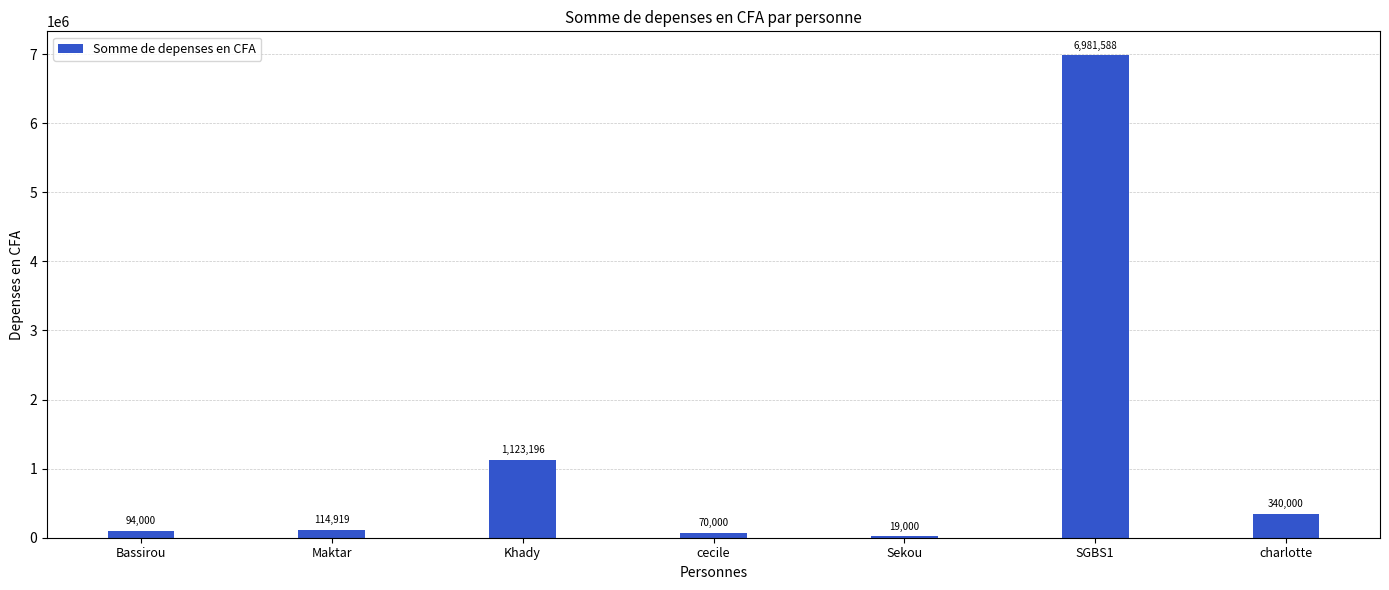

Between cecile and Sekou, which is larger?

cecile